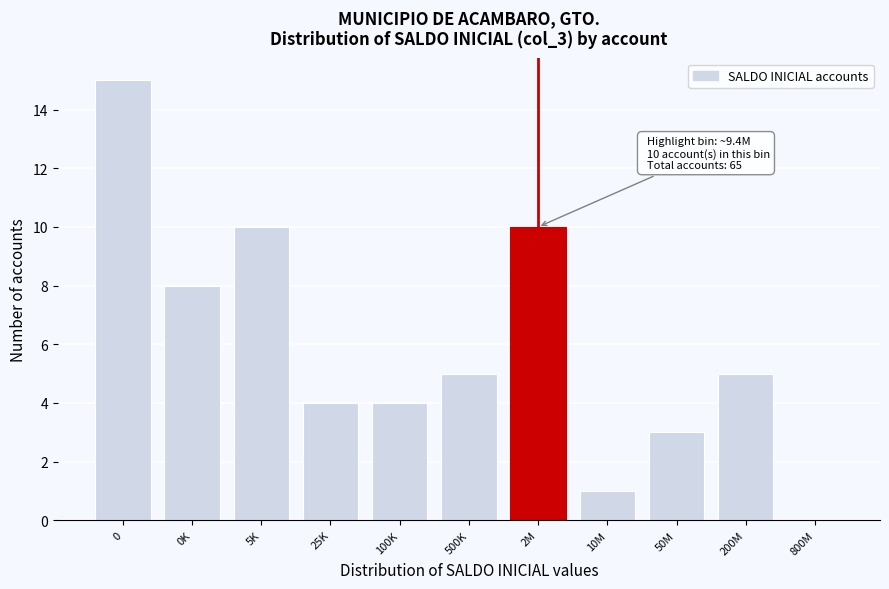

Reading left to right, extract all data points from this chart.

0=15	0K=8	5K=10	25K=4	100K=4	500K=5	2M=10	10M=1	50M=3	200M=5	800M=0